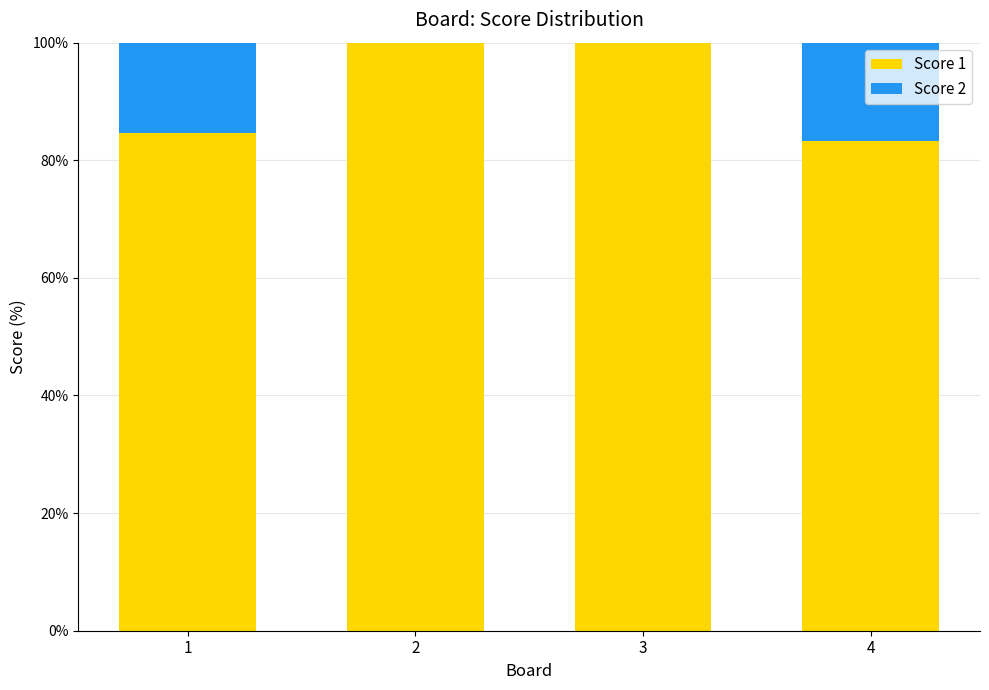

The value of Score 1 at 2 is 37.6. True or false?

False